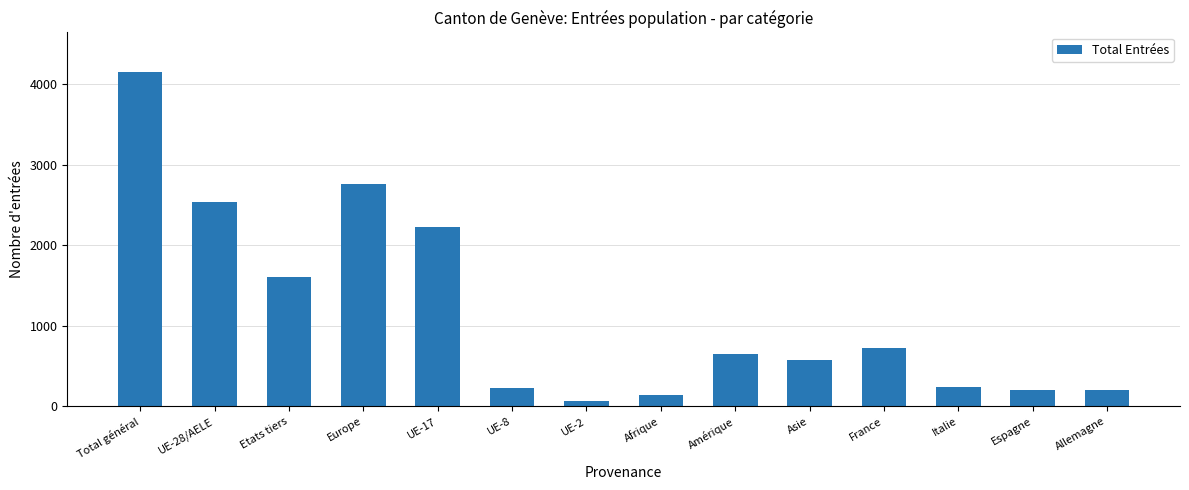

What is the value of the 2nd bar from the left?

2533